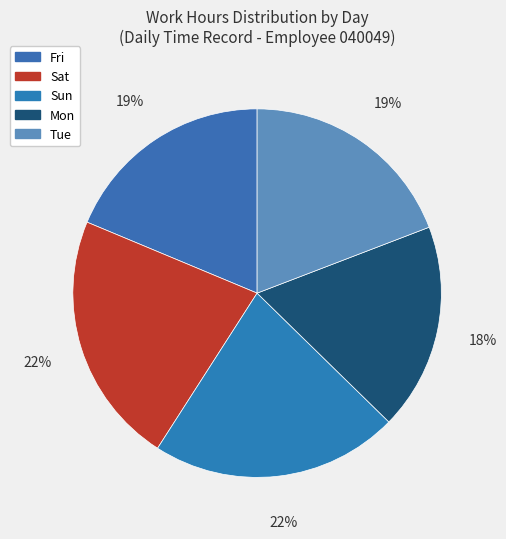

How many slices are in this pie chart?

5